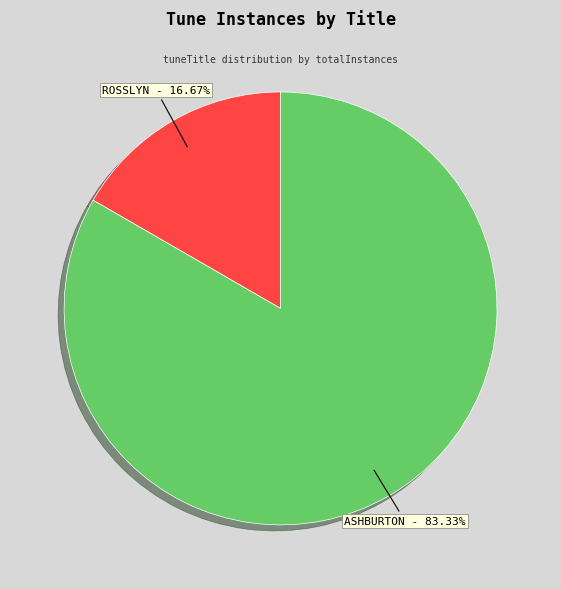

Does any single category account for the majority?

Yes